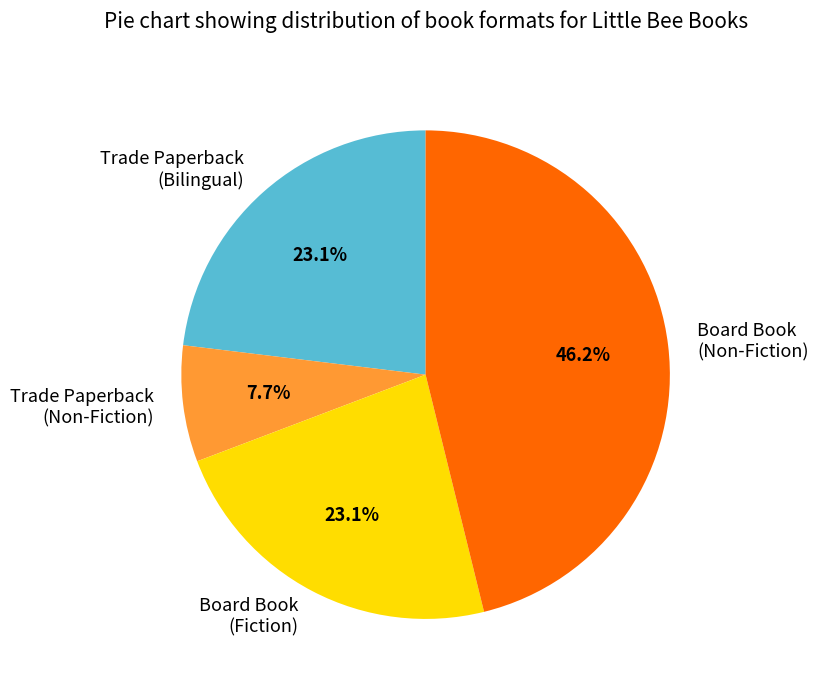

Between Trade Paperback (Bilingual) and Board Book (Non-Fiction), which is larger?

Board Book (Non-Fiction)